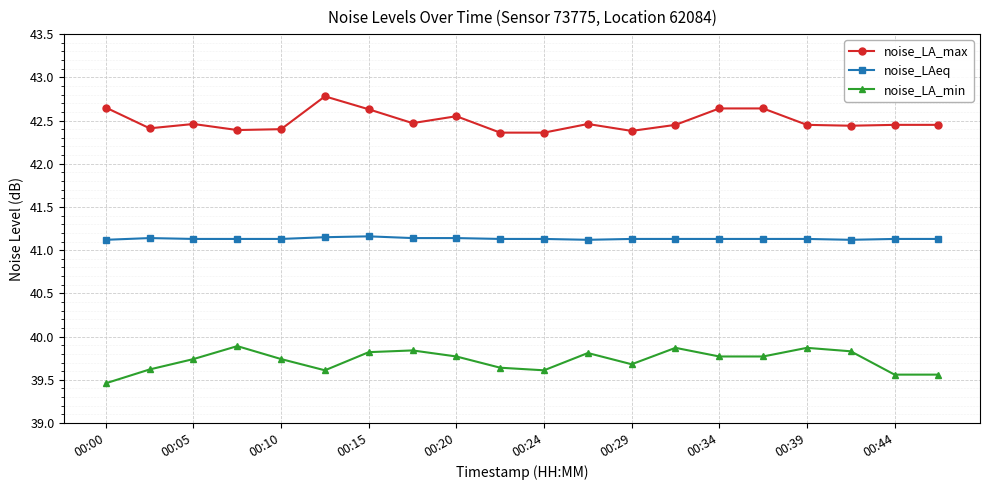

What is the value of the noise_LA_min point at the 7th from the left?

39.8